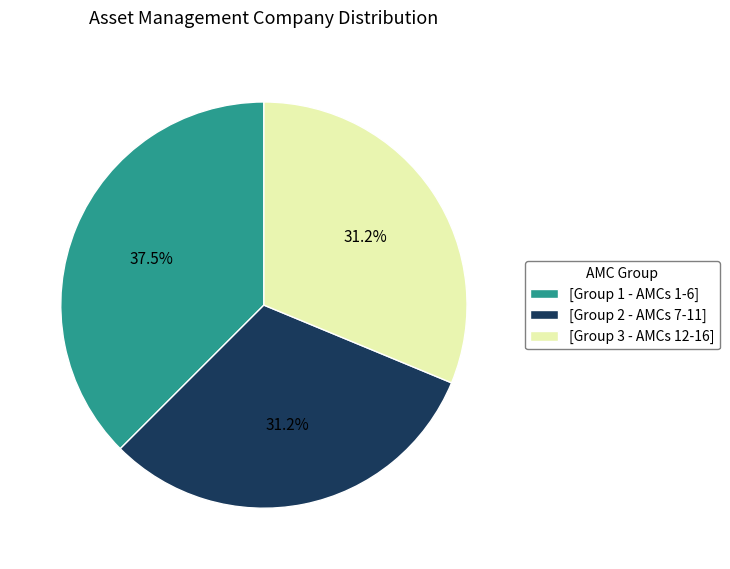

What is the largest slice in the pie chart?

[Group 1 - AMCs 1-6]